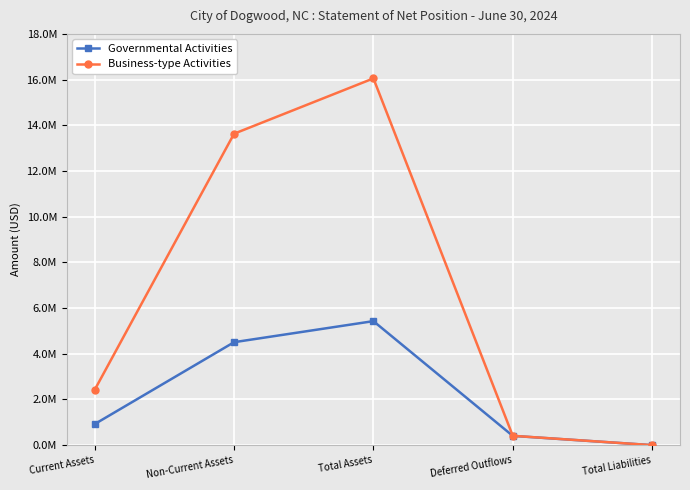

The Governmental Activities series shows -3033166.9 at Total Liabilities. True or false?

False